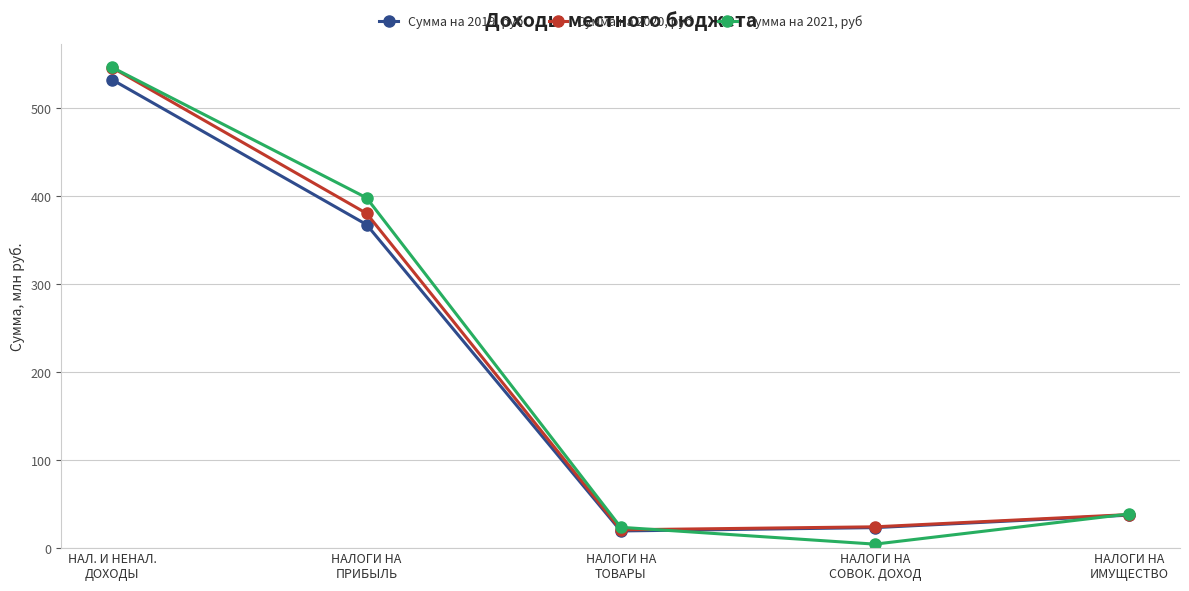

What is the difference between the maximum and minimum values in the Сумма на 2019, руб series?

513.0